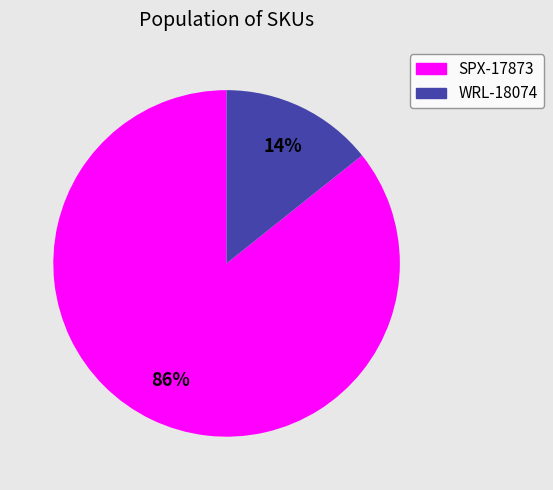

Which category has the biggest portion of the pie?

SPX-17873